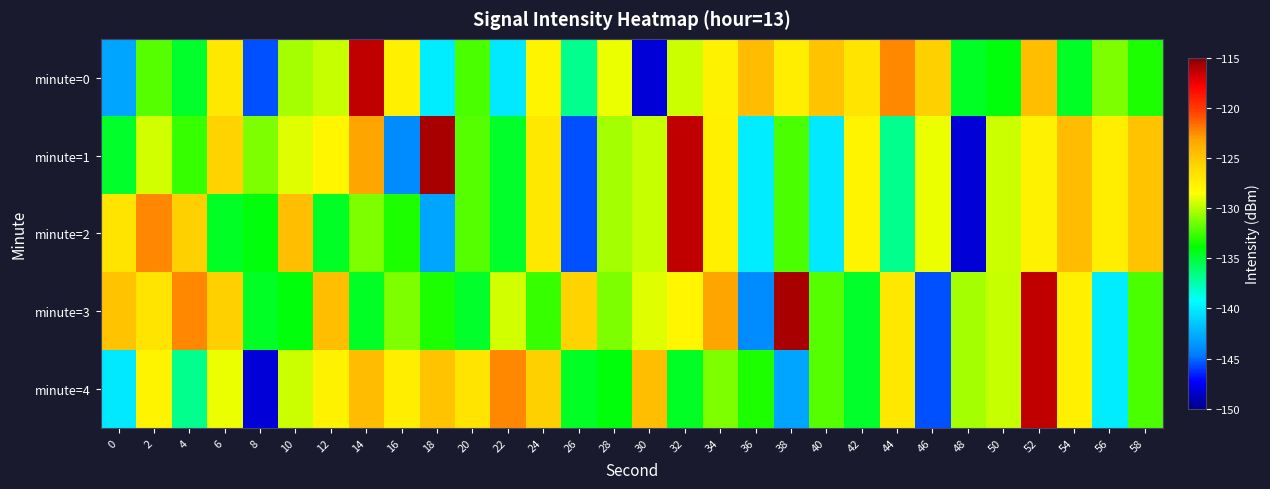

Reading left to right, extract all data points from this chart.

minute=0: 0=-143.0	2=-132.0	4=-134.8	6=-126.9	8=-145.5	10=-130.4	12=-129.7	14=-116.3	16=-127.6	18=-140.0	20=-132.3	22=-140.1	24=-127.8	26=-136.9	28=-128.8	30=-148.1	32=-129.6	34=-127.6	36=-124.4	38=-127.4	40=-124.7	42=-126.7	44=-122.3	46=-125.5	48=-134.6	50=-134.1	52=-124.5	54=-134.6	56=-131.2	58=-133.2
minute=1: 0=-134.7	2=-129.4	4=-132.8	6=-125.6	8=-131.2	10=-129.1	12=-127.9	14=-123.1	16=-144.1	18=-115.7	20=-132.0	22=-134.8	24=-126.9	26=-145.5	28=-130.4	30=-129.7	32=-116.3	34=-127.6	36=-140.0	38=-132.3	40=-140.1	42=-127.8	44=-136.9	46=-128.8	48=-148.1	50=-129.6	52=-127.6	54=-124.4	56=-127.4	58=-124.7
minute=2: 0=-126.7	2=-122.3	4=-125.5	6=-134.6	8=-134.1	10=-124.5	12=-134.6	14=-131.2	16=-133.2	18=-143.0	20=-132.0	22=-134.8	24=-126.9	26=-145.5	28=-130.4	30=-129.7	32=-116.3	34=-127.6	36=-140.0	38=-132.3	40=-140.1	42=-127.8	44=-136.9	46=-128.8	48=-148.1	50=-129.6	52=-127.6	54=-124.4	56=-127.4	58=-124.7
minute=3: 0=-124.7	2=-126.7	4=-122.3	6=-125.5	8=-134.6	10=-134.1	12=-124.5	14=-134.6	16=-131.2	18=-133.2	20=-134.7	22=-129.4	24=-132.8	26=-125.6	28=-131.2	30=-129.1	32=-127.9	34=-123.1	36=-144.1	38=-115.7	40=-132.0	42=-134.8	44=-126.9	46=-145.5	48=-130.4	50=-129.7	52=-116.3	54=-127.6	56=-140.0	58=-132.3
minute=4: 0=-140.1	2=-127.8	4=-136.9	6=-128.8	8=-148.1	10=-129.6	12=-127.6	14=-124.4	16=-127.4	18=-124.7	20=-126.7	22=-122.3	24=-125.5	26=-134.6	28=-134.1	30=-124.5	32=-134.6	34=-131.2	36=-133.2	38=-143.0	40=-132.0	42=-134.8	44=-126.9	46=-145.5	48=-130.4	50=-129.7	52=-116.3	54=-127.6	56=-140.0	58=-132.3